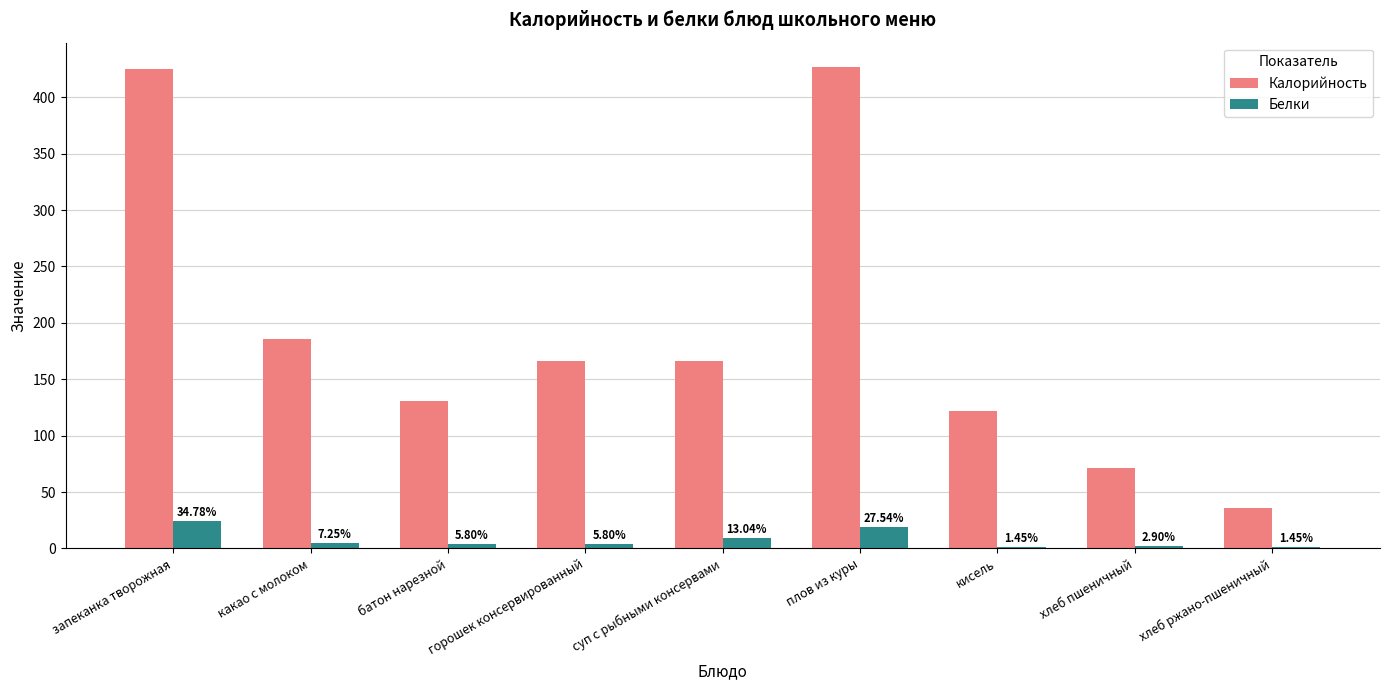

Does the chart contain stacked bars?

No